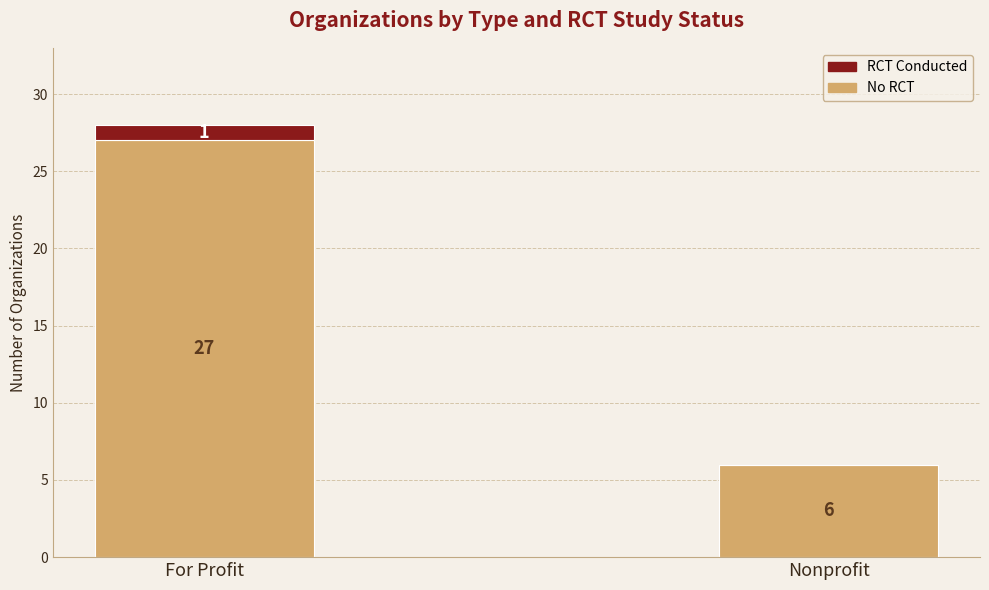

What is the approximate value of No RCT at For Profit, to the nearest 5?

25